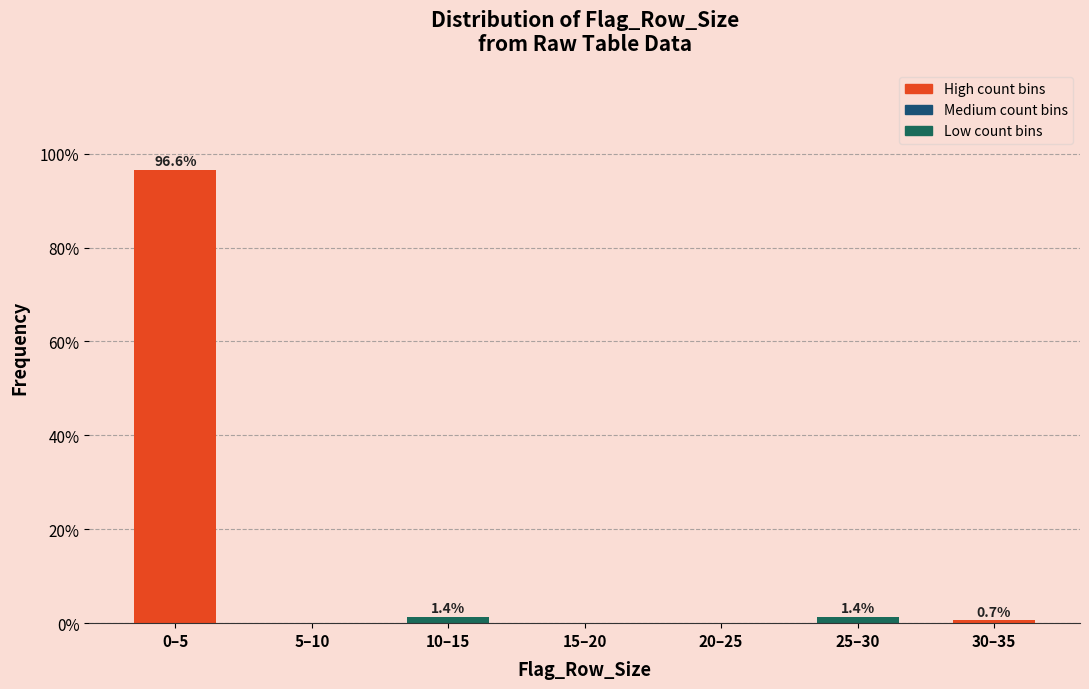

Reading left to right, transcribe all the data shown in this chart.

0–5=96.6	5–10=0.0	10–15=1.4	15–20=0.0	20–25=0.0	25–30=1.4	30–35=0.7